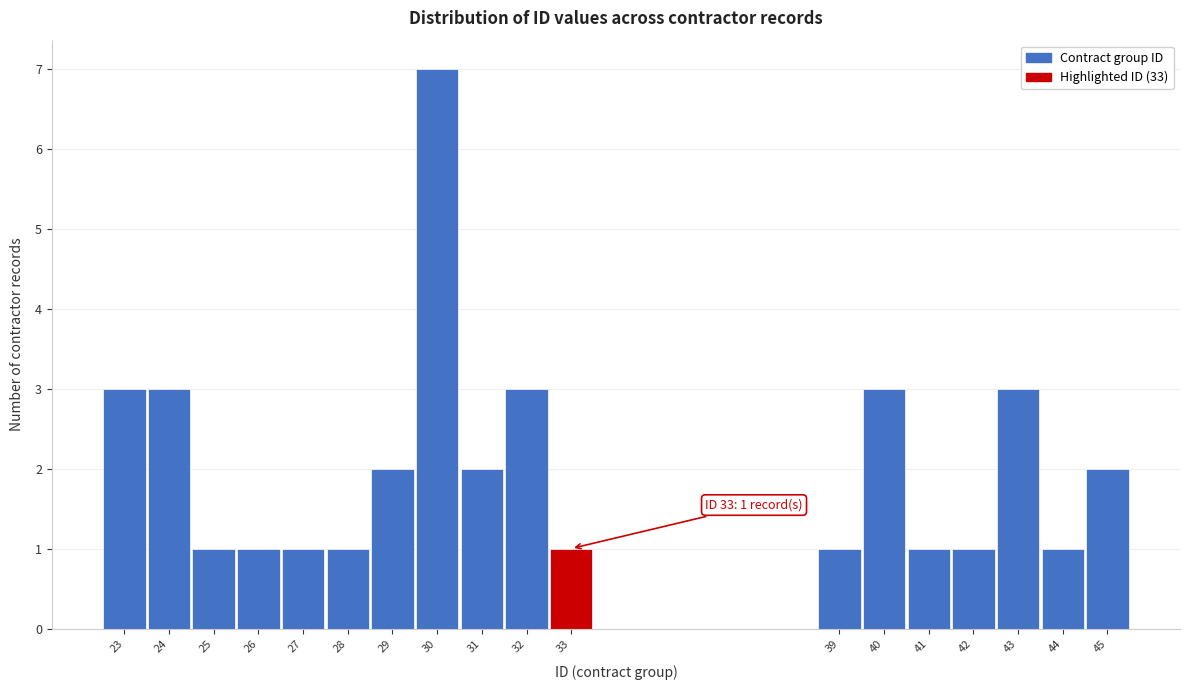

Which range on the x-axis has the tallest bar?

29.5 to 30.5